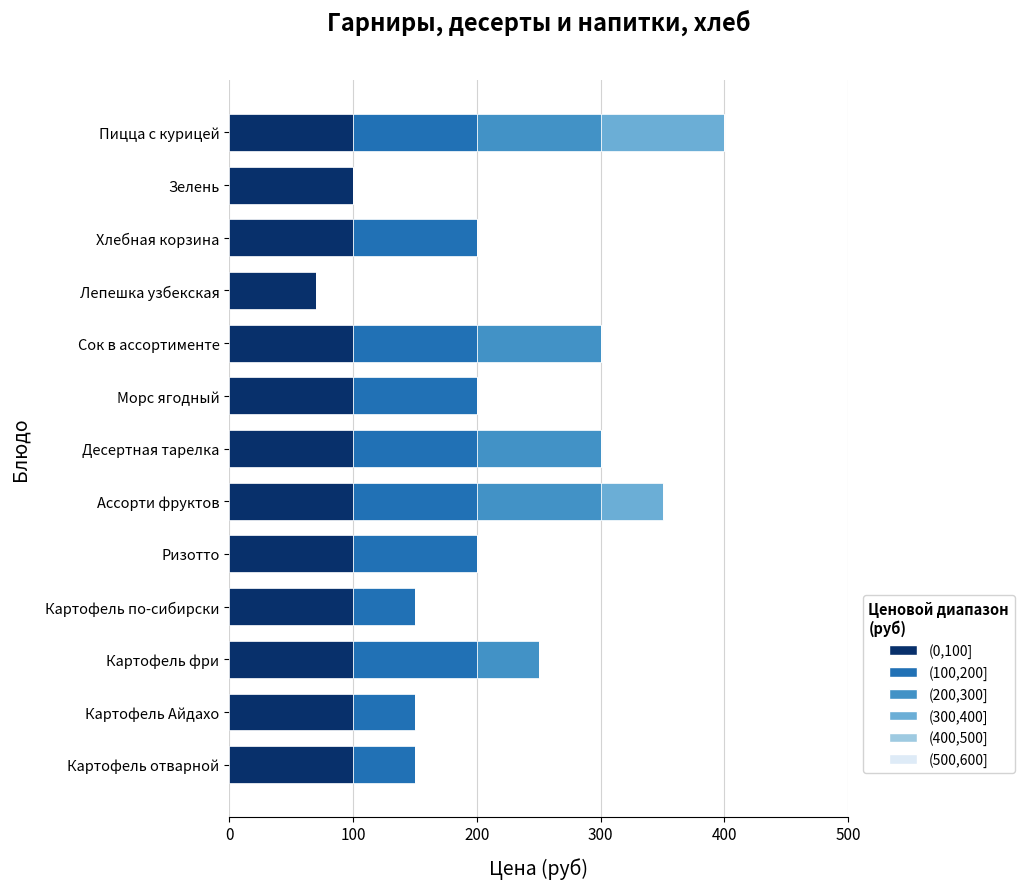

What is the total value across all series at Лепешка узбекская?

70